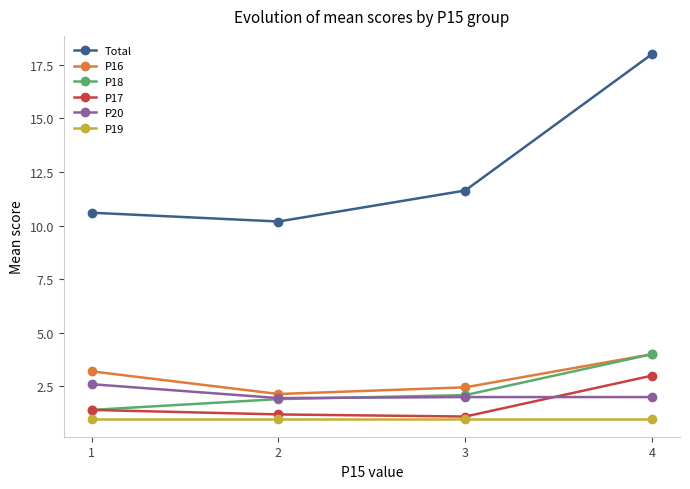

True or false: P20 and Total intersect in this chart.

False